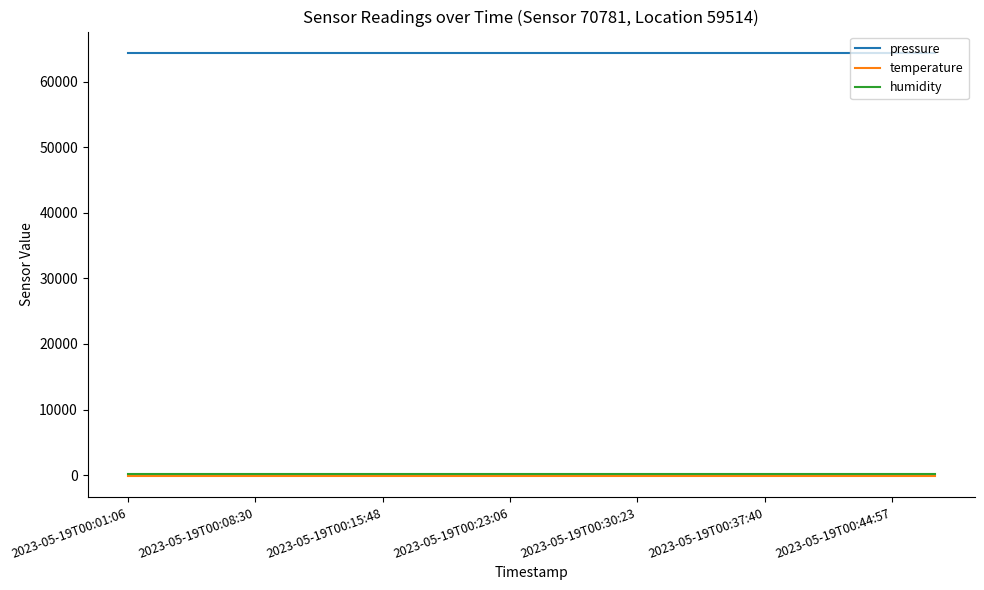

Reading right to left, list all the values displayed in this chart.

pressure: 64443.8	64443.8	64443.8	64443.8	64443.8	64443.8	64443.8	64443.8	64443.8	64443.8	64443.8	64443.8	64443.8	64443.8	64443.8	64443.8	64443.8	64443.8	64443.8	64443.8
temperature: -141.1	-141.1	-141.1	-141.1	-141.1	-141.1	-141.1	-141.1	-141.1	-141.1	-141.1	-141.1	-141.1	-141.1	-141.1	-141.1	-141.1	-141.1	-141.1	-141.1
humidity: 100.0	100.0	100.0	100.0	100.0	100.0	100.0	100.0	100.0	100.0	100.0	100.0	100.0	100.0	100.0	100.0	100.0	100.0	100.0	100.0